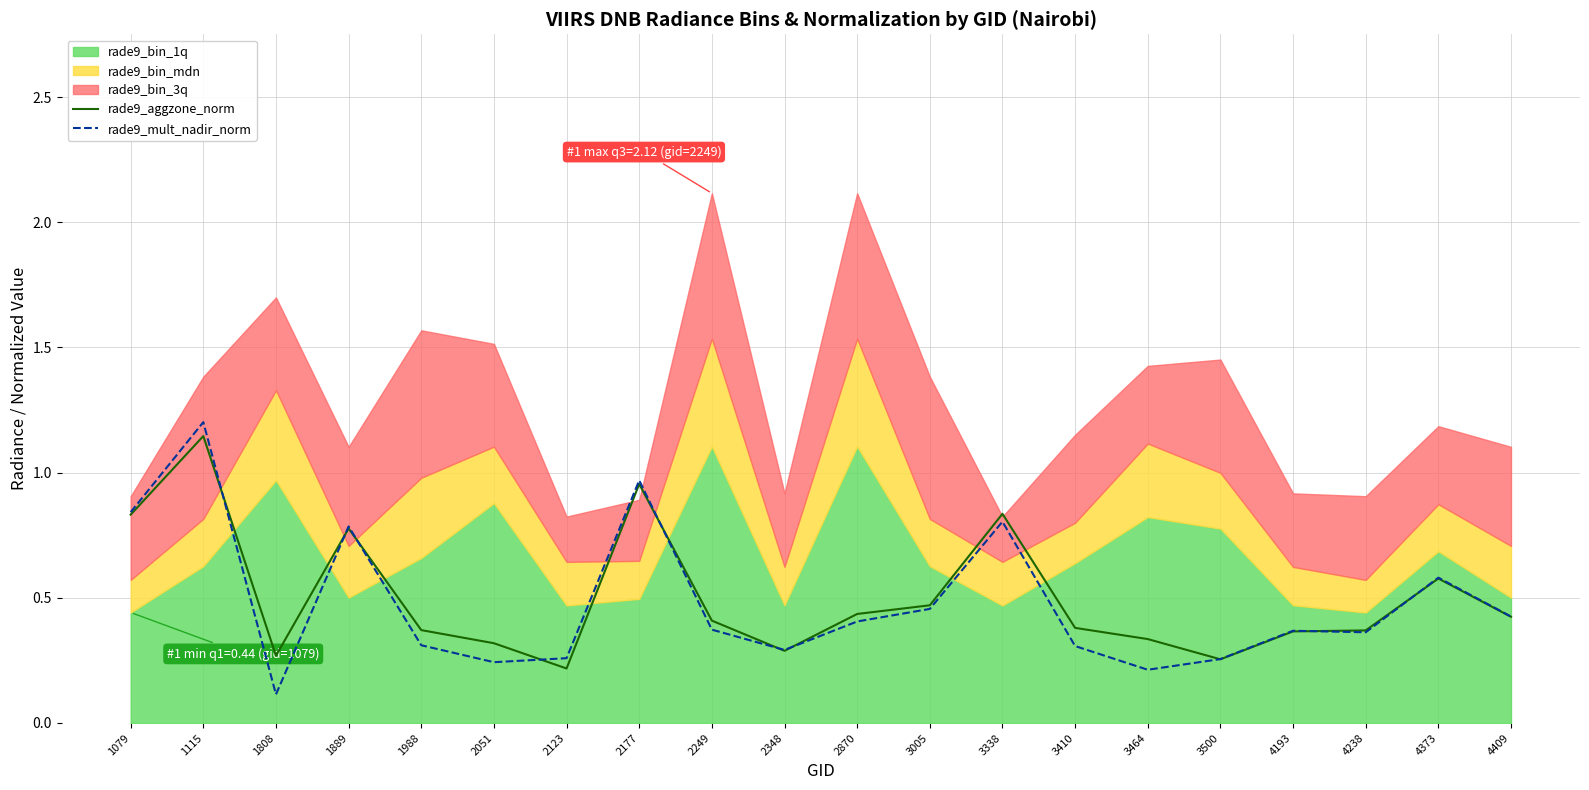

What is the difference between the maximum and minimum values in the rade9_mult_nadir_norm series?

1.1